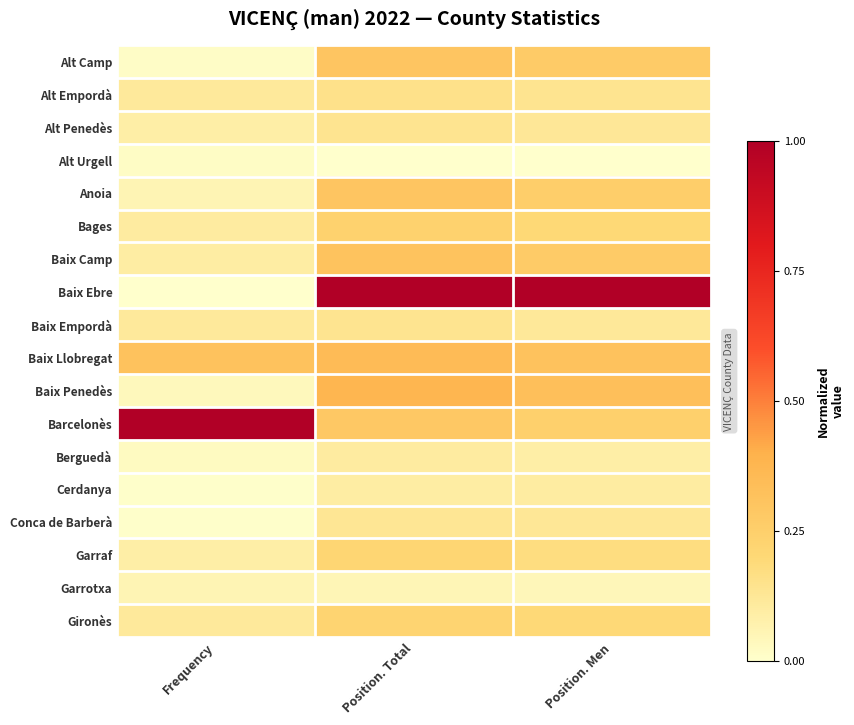

At which category is the sum across all series the highest?

Position. Total